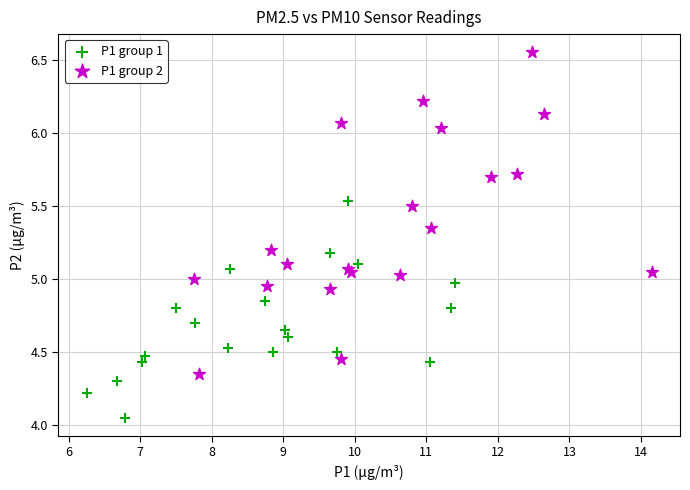

Which series reaches the maximum Y coordinate?

P1 group 2